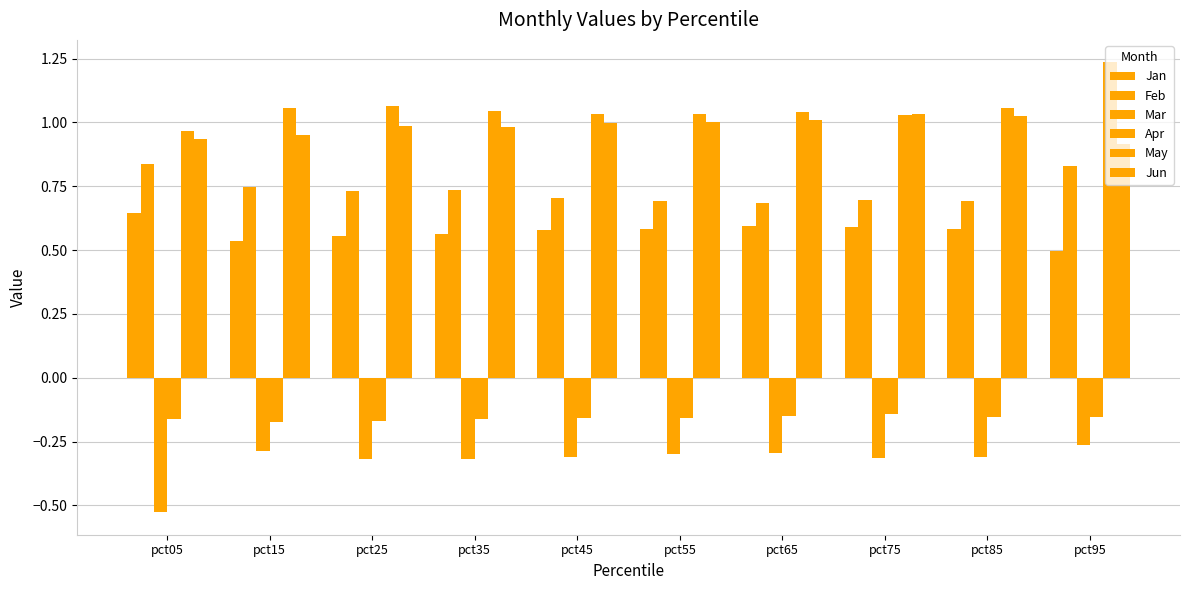

At which category is the sum across all series the highest?

pct95